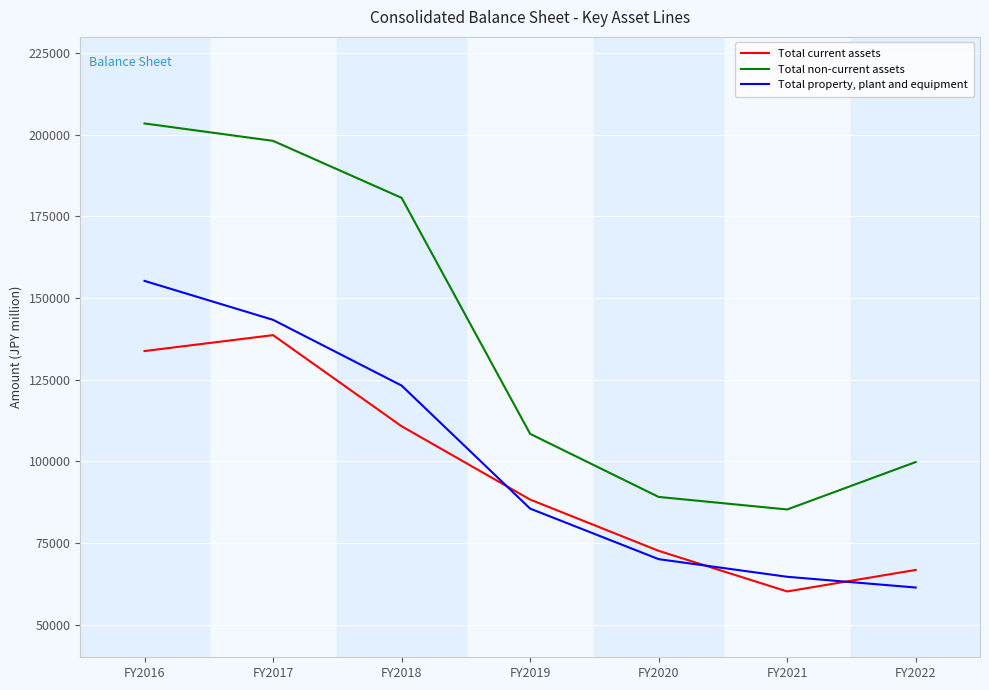

Reading left to right, extract all data points from this chart.

Total current assets: 133786	138661	110757	88304	72598	60161	66752
Total non-current assets: 203489	198156	180705	108424	89109	85269	99796
Total property, plant and equipment: 155267	143344	123215	85534	70052	64652	61364